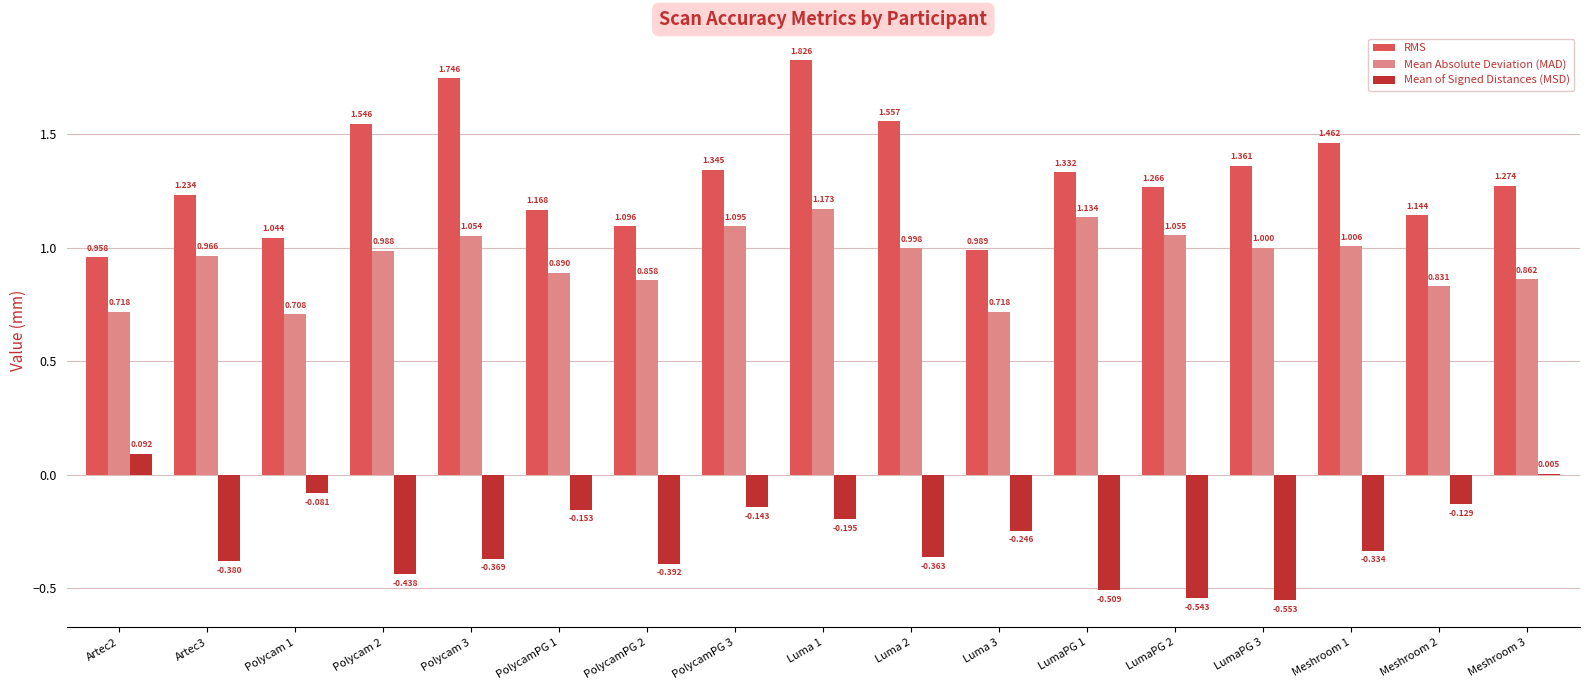

Is it true that Mean of Signed Distances (MSD) equals 0.0 at Meshroom 3?

True